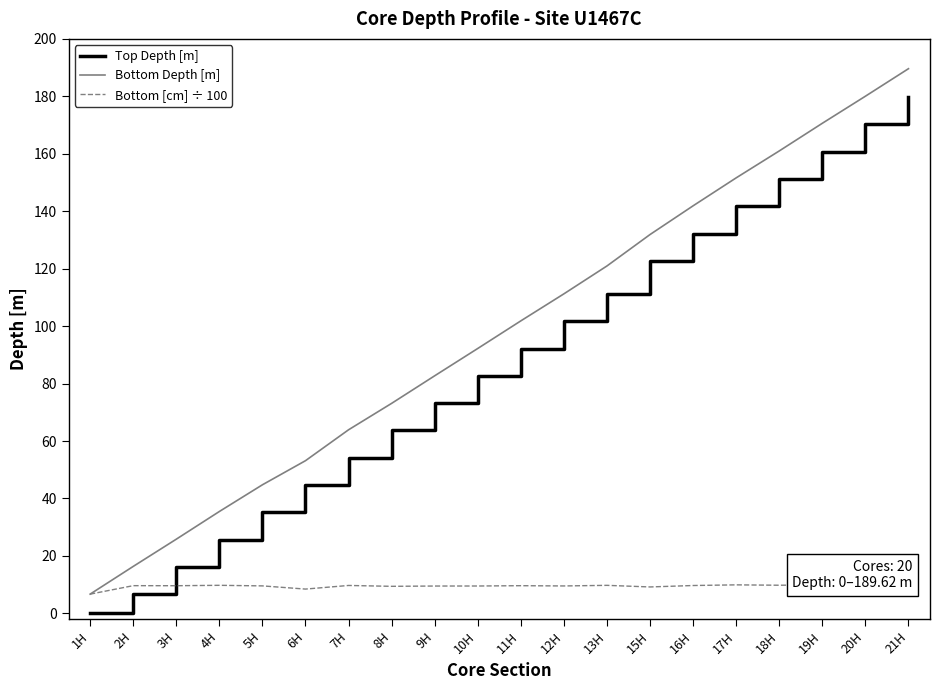

Rank the series by their maximum value, from lowest to highest.

Bottom [cm] ÷ 100, Top Depth [m], Bottom Depth [m]